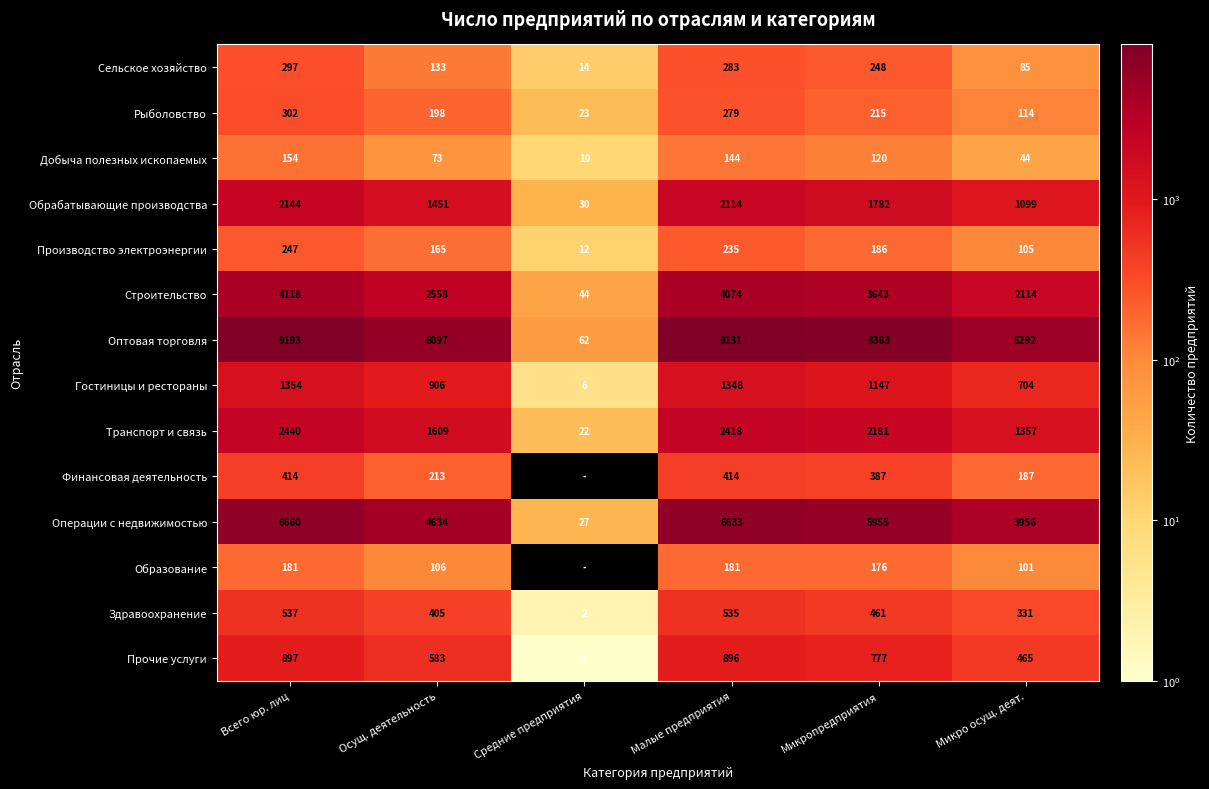

The Транспорт и связь series shows 2418 at Малые предприятия. True or false?

True